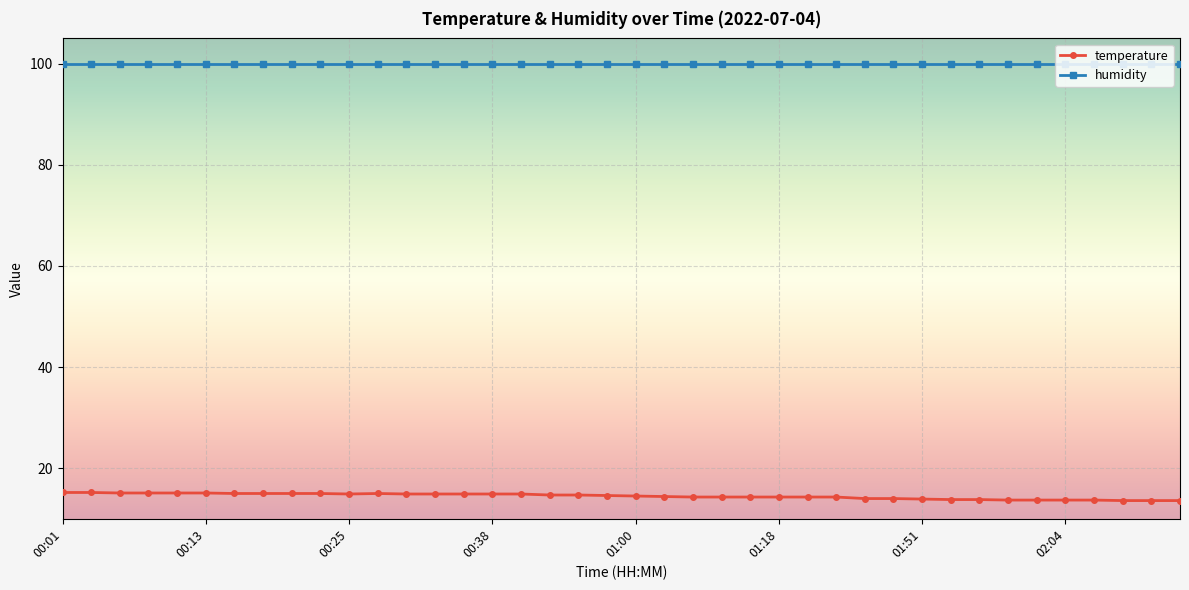

What is the maximum value for temperature?

15.2